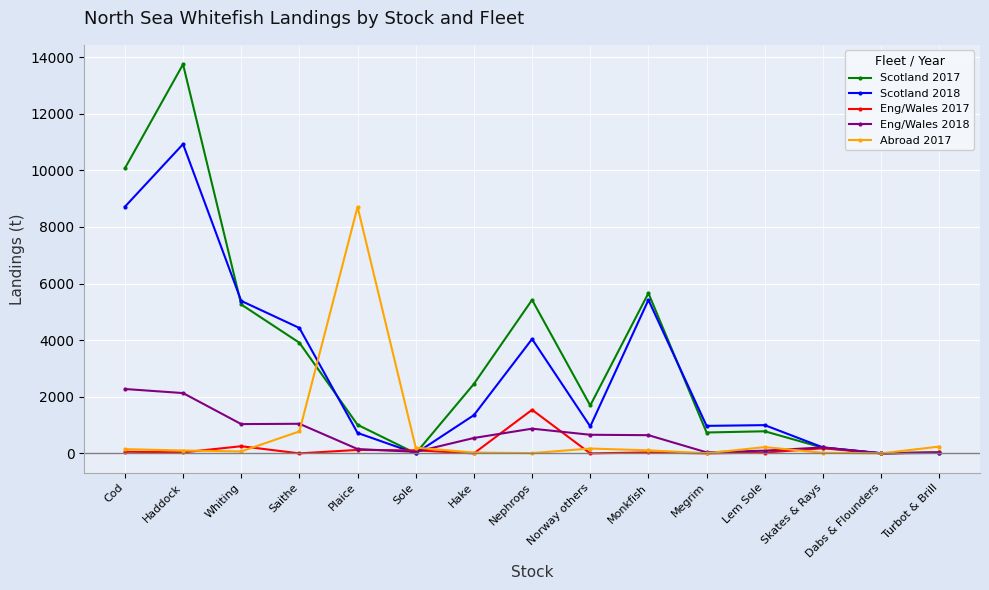

Is the value of Eng/Wales 2018 at Skates & Rays greater than the value of Scotland 2018 at Norway others?

No